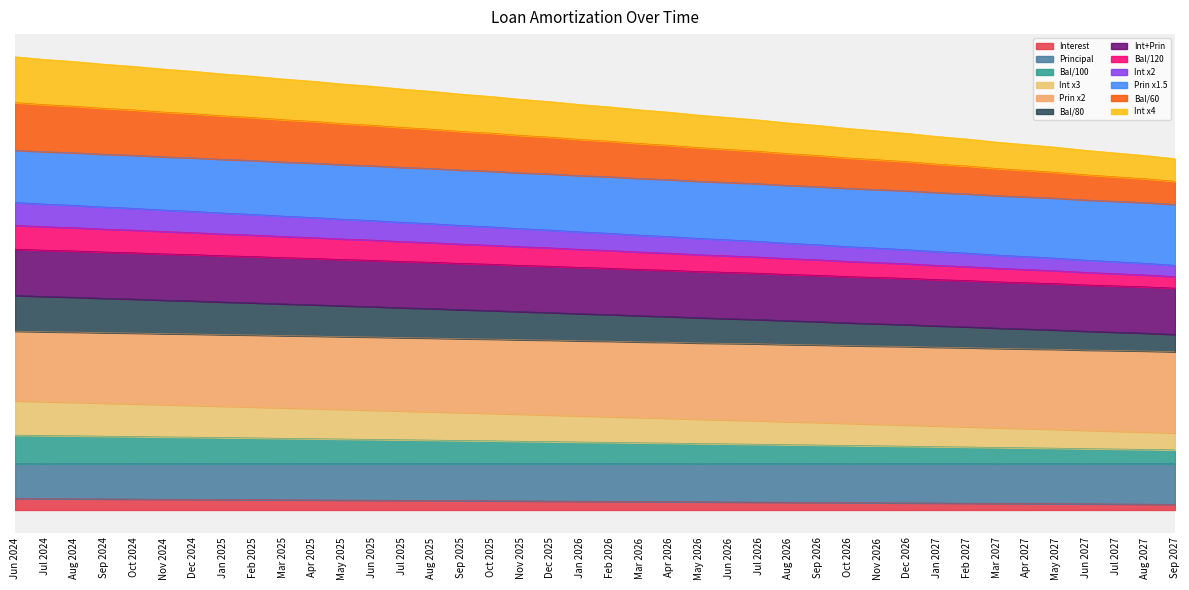

At which label does Interest reach its peak?

Jun 2024